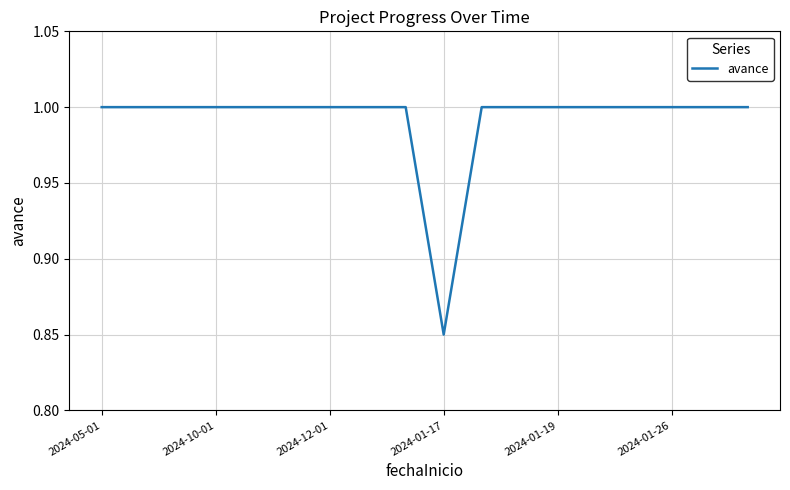

At which label is the value closest to 0?

2024-01-17